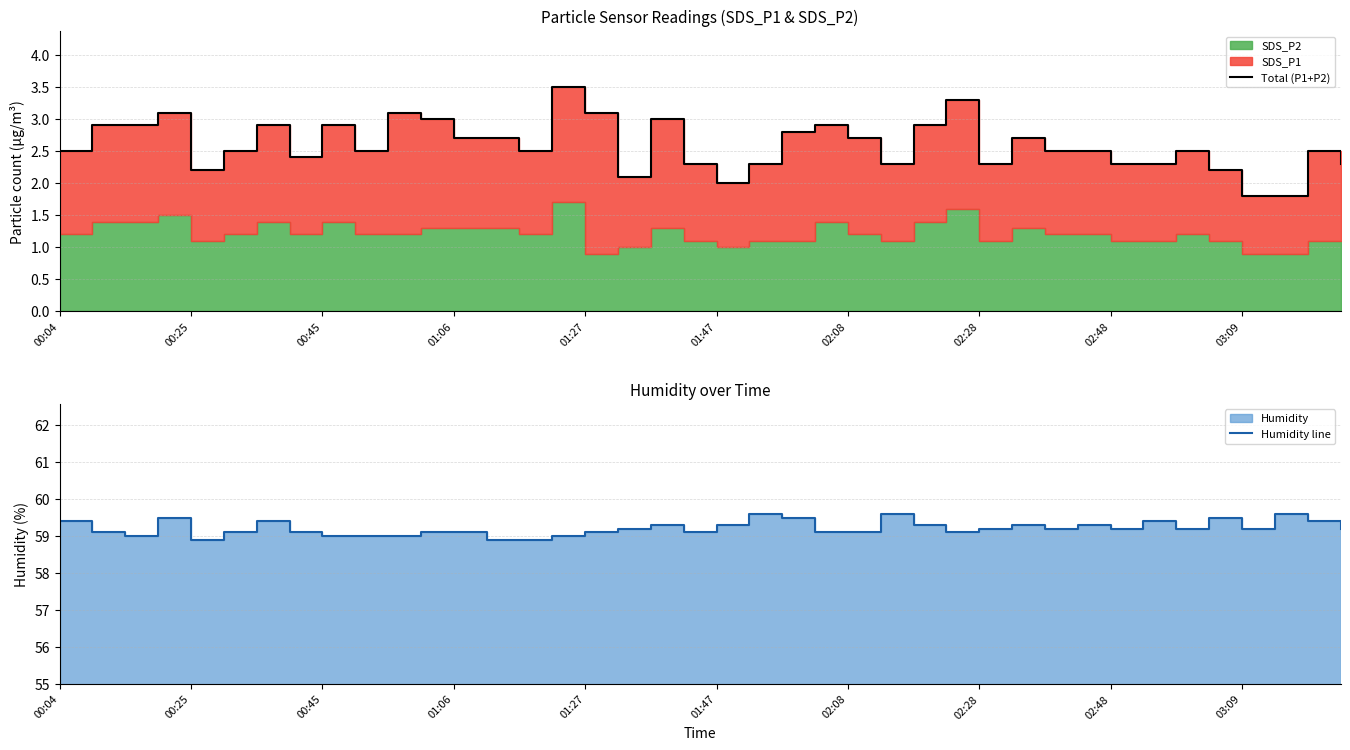

Reading left to right, list all the values displayed in this chart.

Total (P1+P2): 2.5	2.9	2.9	3.1	2.2	2.5	2.9	2.4	2.9	2.5	3.1	3.0	2.7	2.7	2.5	3.5	3.1	2.1	3.0	2.3	2.0	2.3	2.8	2.9	2.7	2.3	2.9	3.3	2.3	2.7	2.5	2.5	2.3	2.3	2.5	2.2	1.8	1.8	2.5	2.3
Humidity line: 59.4	59.1	59.0	59.5	58.9	59.1	59.4	59.1	59.0	59.0	59.0	59.1	59.1	58.9	58.9	59.0	59.1	59.2	59.3	59.1	59.3	59.6	59.5	59.1	59.1	59.6	59.3	59.1	59.2	59.3	59.2	59.3	59.2	59.4	59.2	59.5	59.2	59.6	59.4	59.2